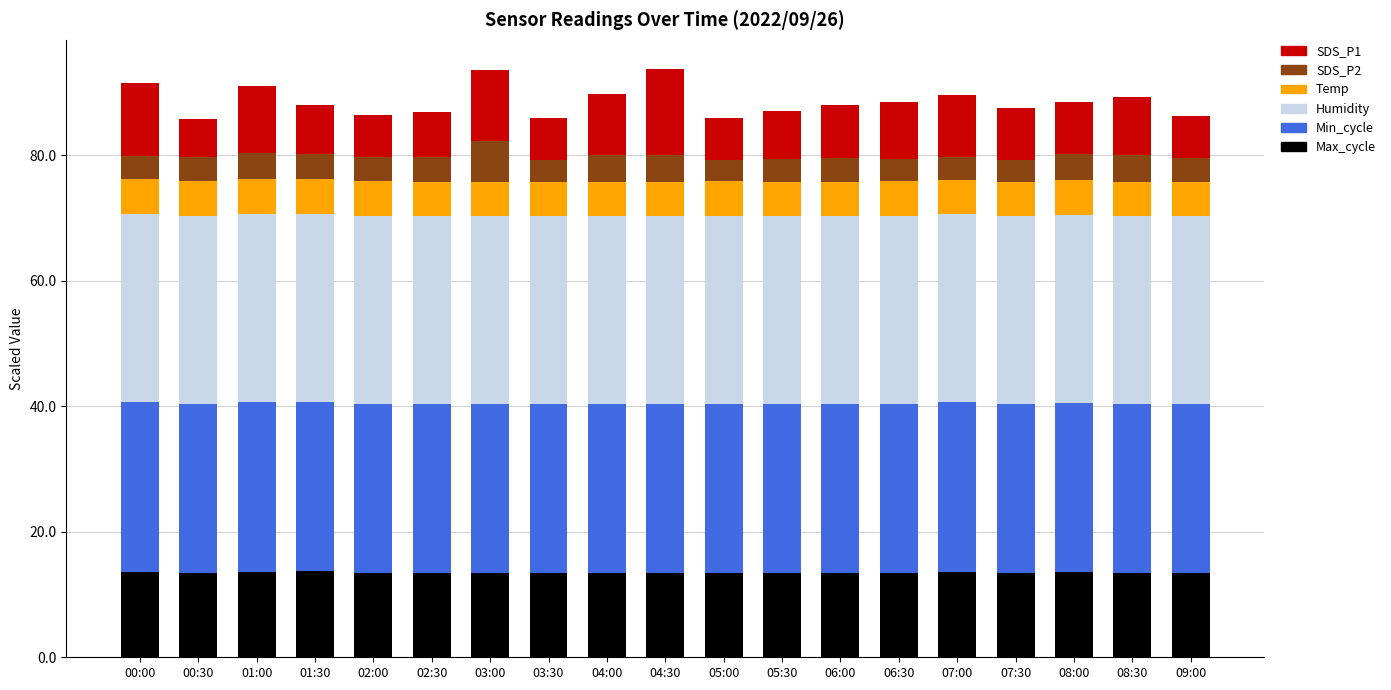

What is the total value across all series at 01:30?

88.0